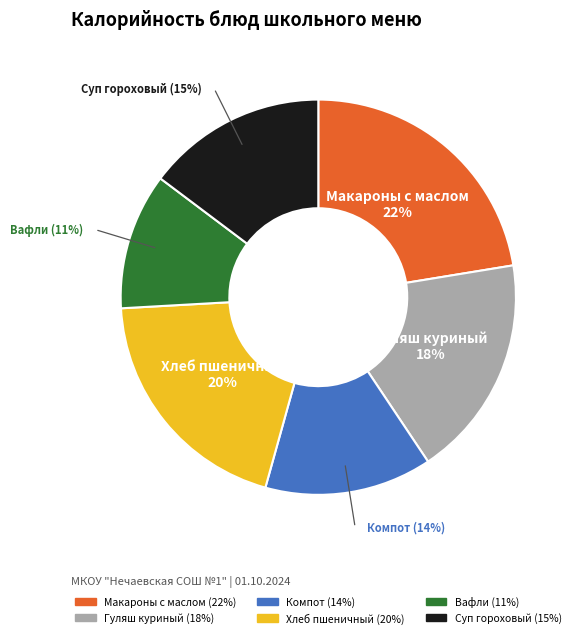

How many segments does this pie chart have?

6